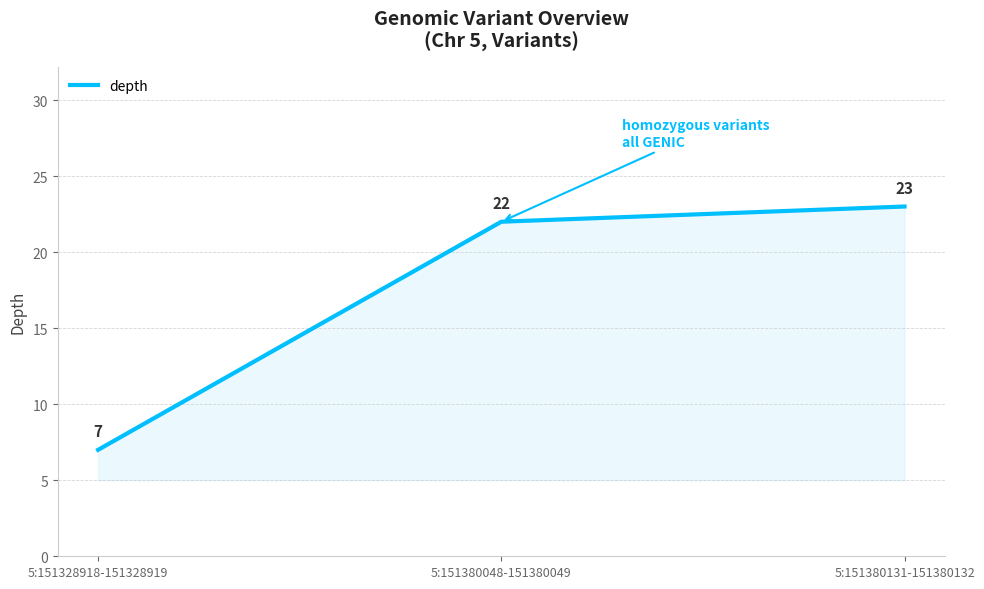

Where is the data nearest to the value 15?

5:151380048-151380049